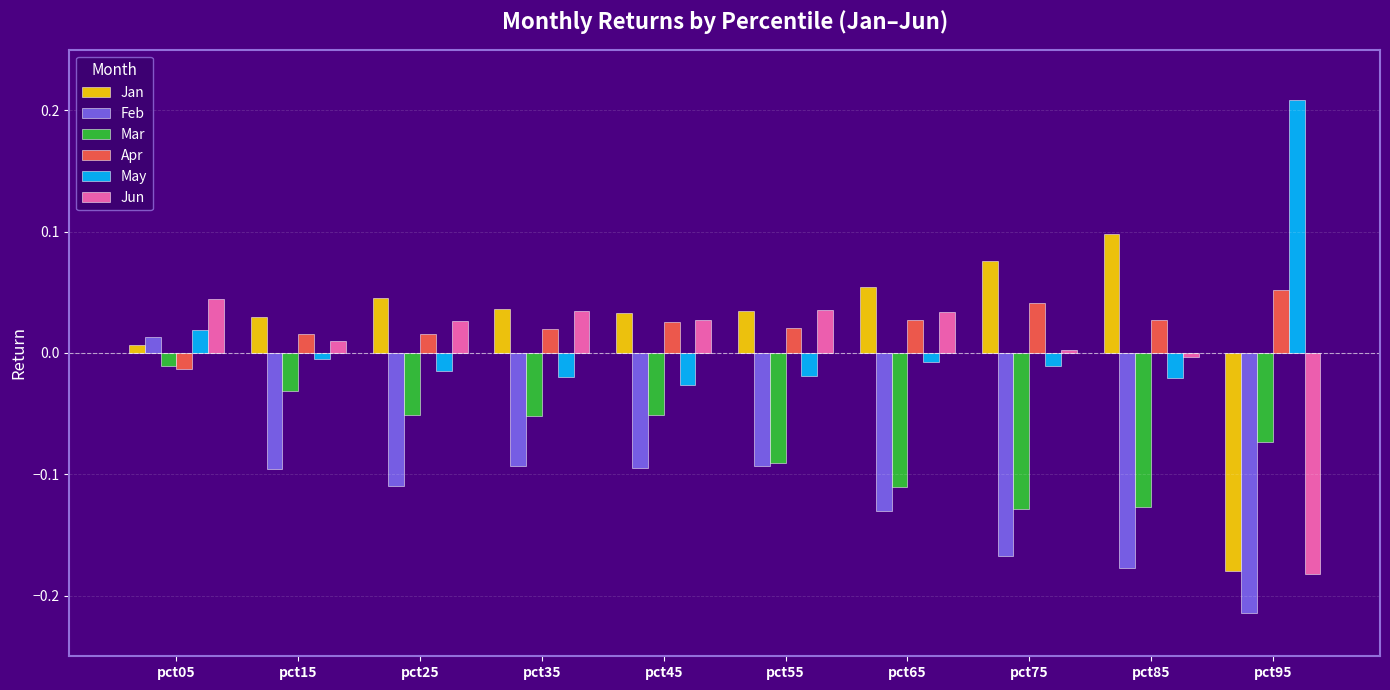

How many positive values does the Feb series have?

1